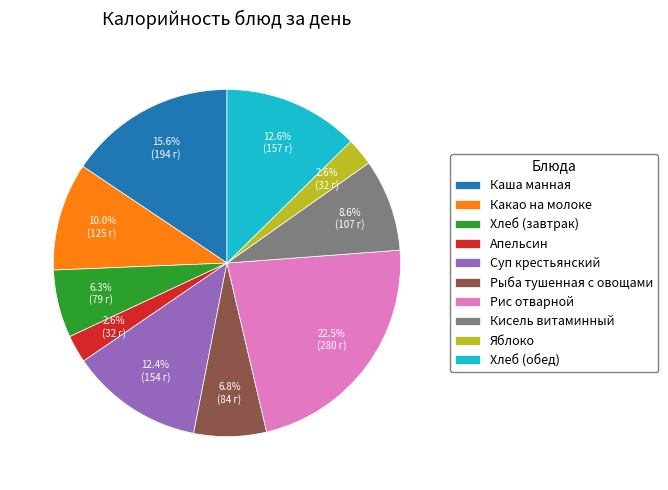

How many segments does this pie chart have?

10